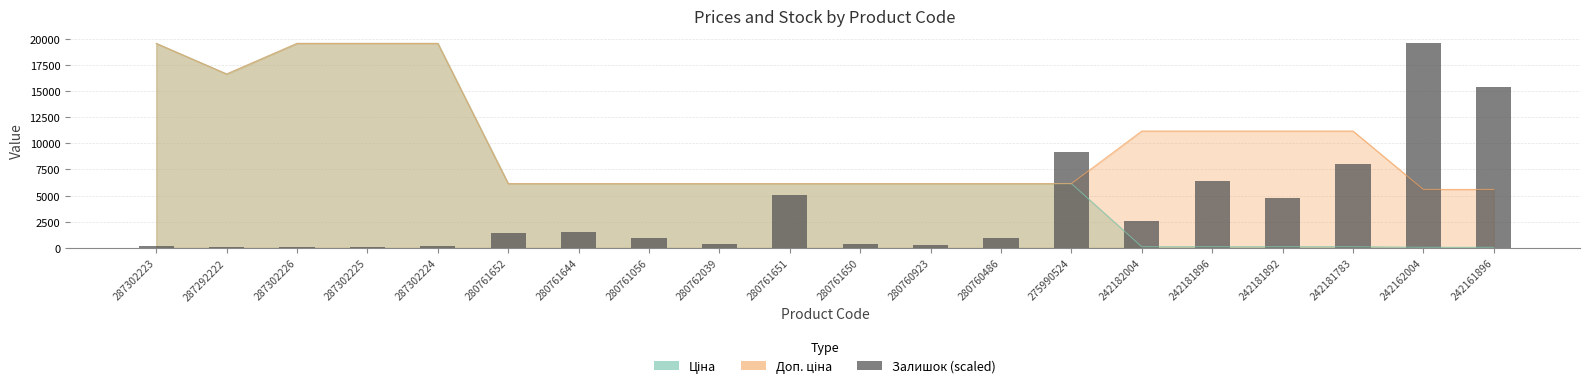

What position from the left is 287302224?

5